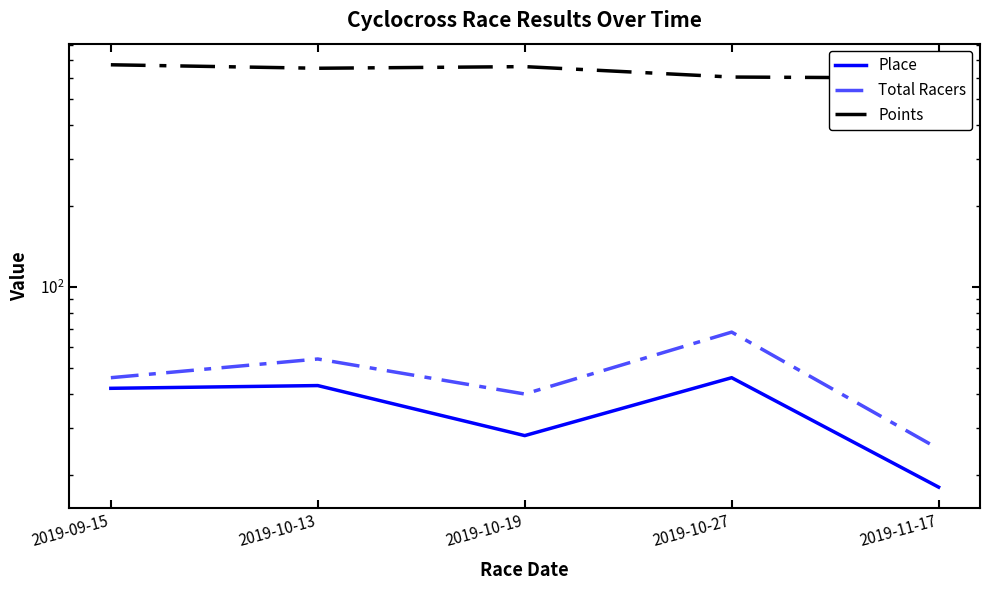

Which category has the highest value across all series?

2019-09-15